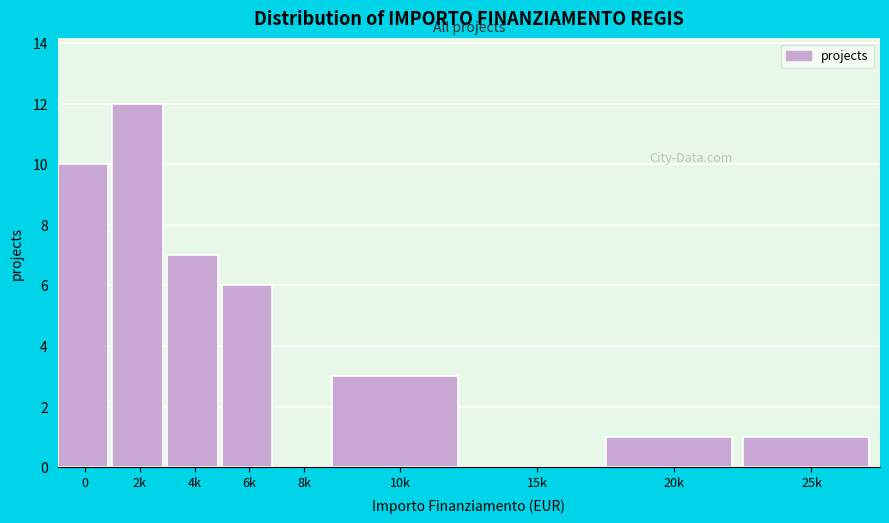

Reading left to right, transcribe all the data shown in this chart.

0=10	2k=12	4k=7	6k=6	8k=0	10k=3	15k=0	20k=1	25k=1